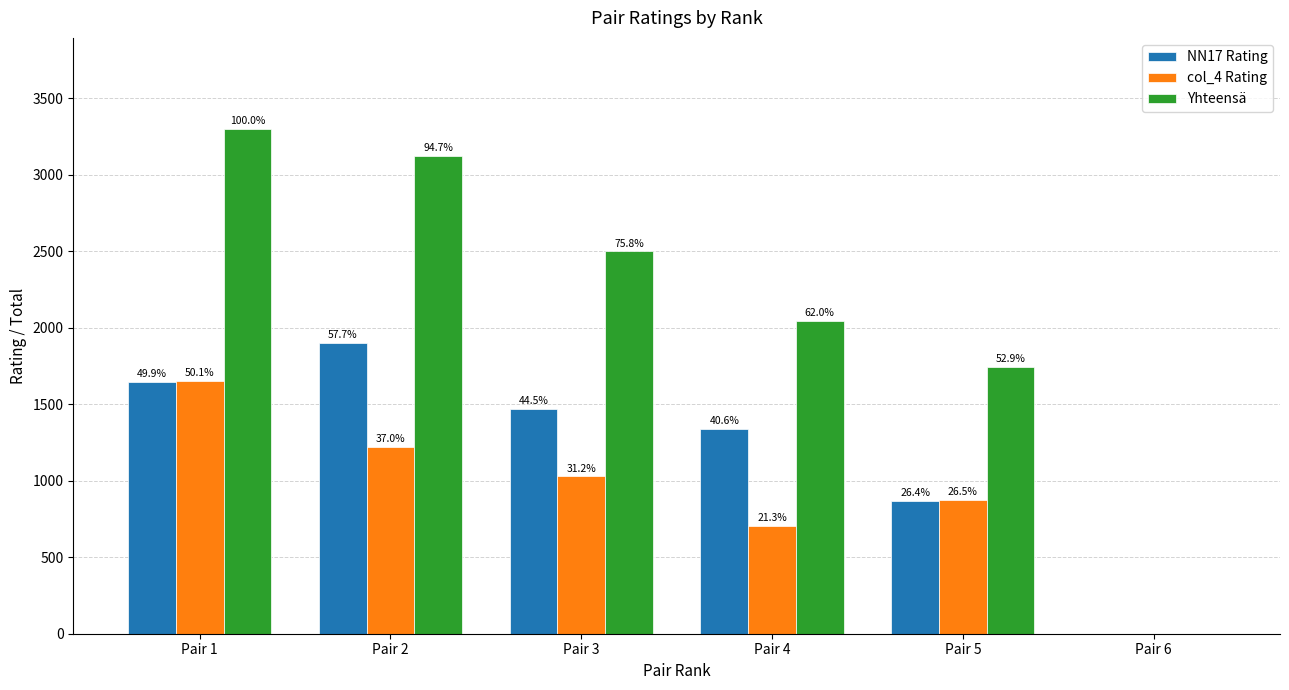

At which label does NN17 Rating reach its minimum?

Pair 6